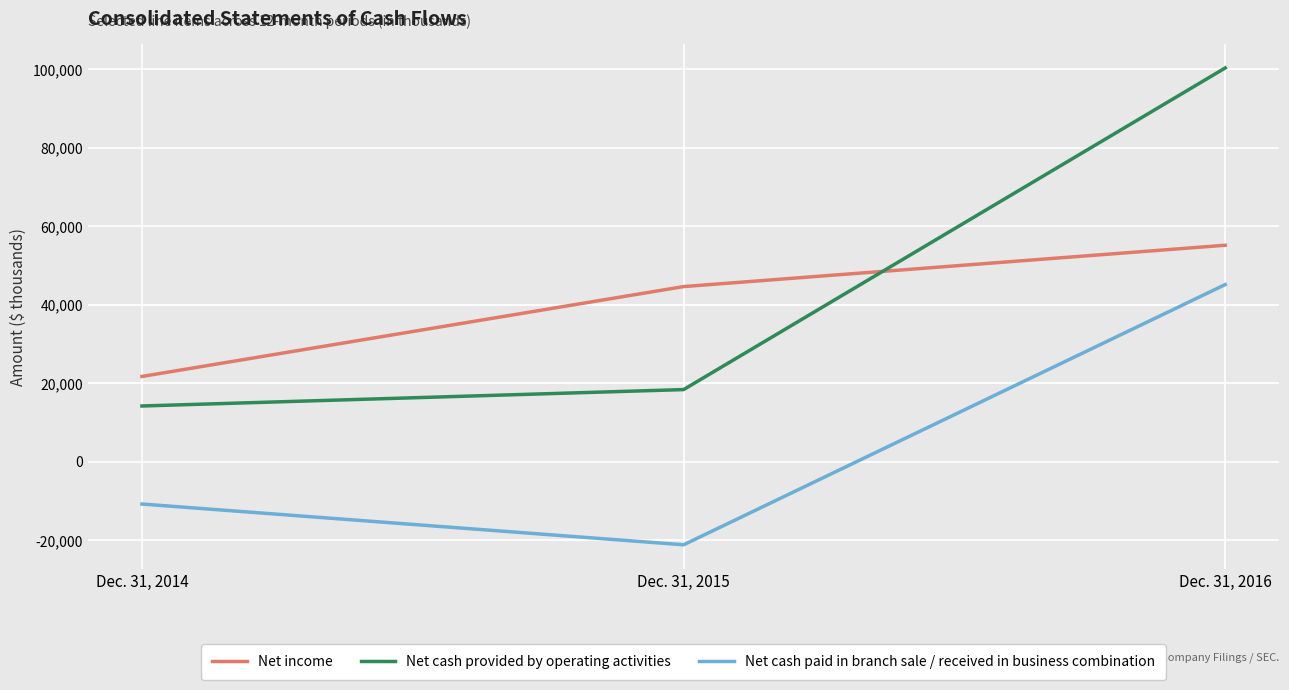

At which label does Net cash provided by operating activities reach its peak?

Dec. 31, 2016